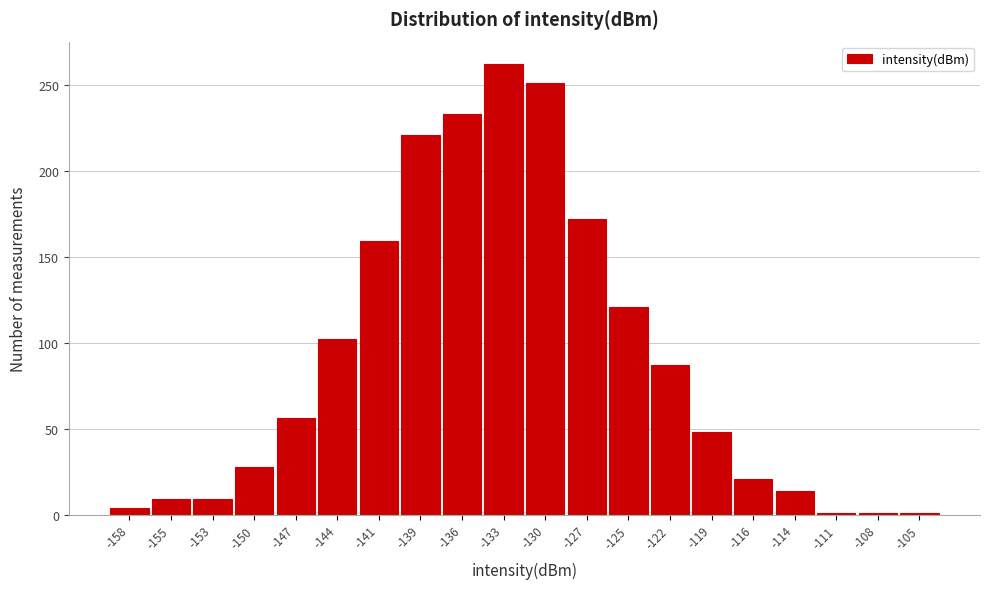

How tall is the bar that spans -115.0 to -112.0 on the x-axis? Neither the bar edges nor the heights are printed on the chart, so give them approximately, as read against the axes.

15